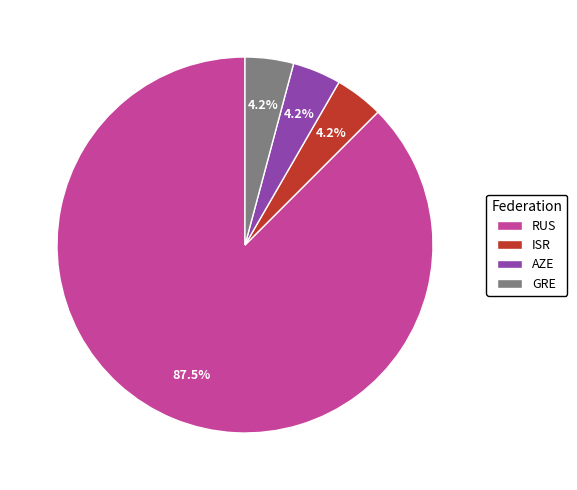

What portion of the pie excludes AZE?

95.8%